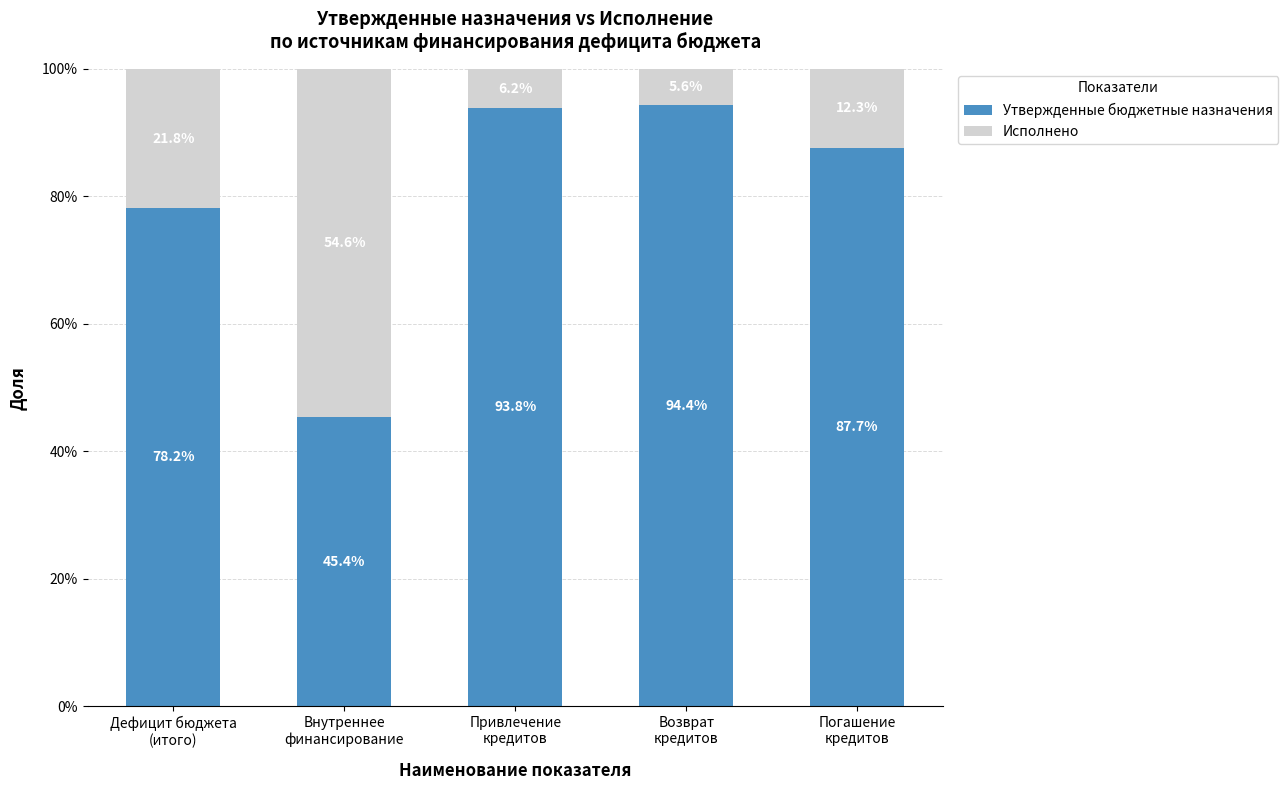

Is it true that Исполнено equals 0.5 at Внутреннее
финансирование?

True